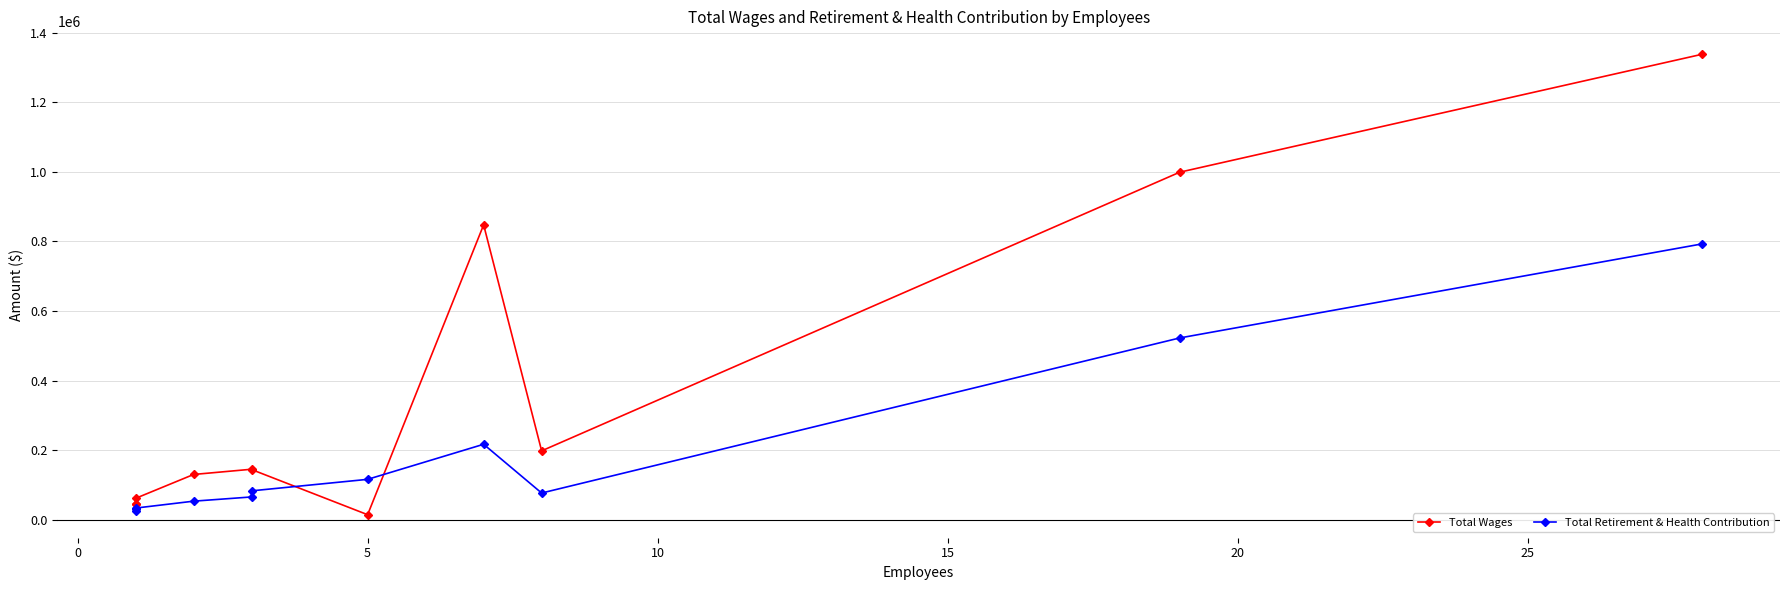

Reading left to right, transcribe all the data shown in this chart.

Total Wages: 44516	45013	62051	130613	145648	144720	15000	847827	198424	999066	1337714
Total Retirement & Health Contribution: 25152	32456	34040	53883	66031	83551	116593	217376	77290	522826	792891